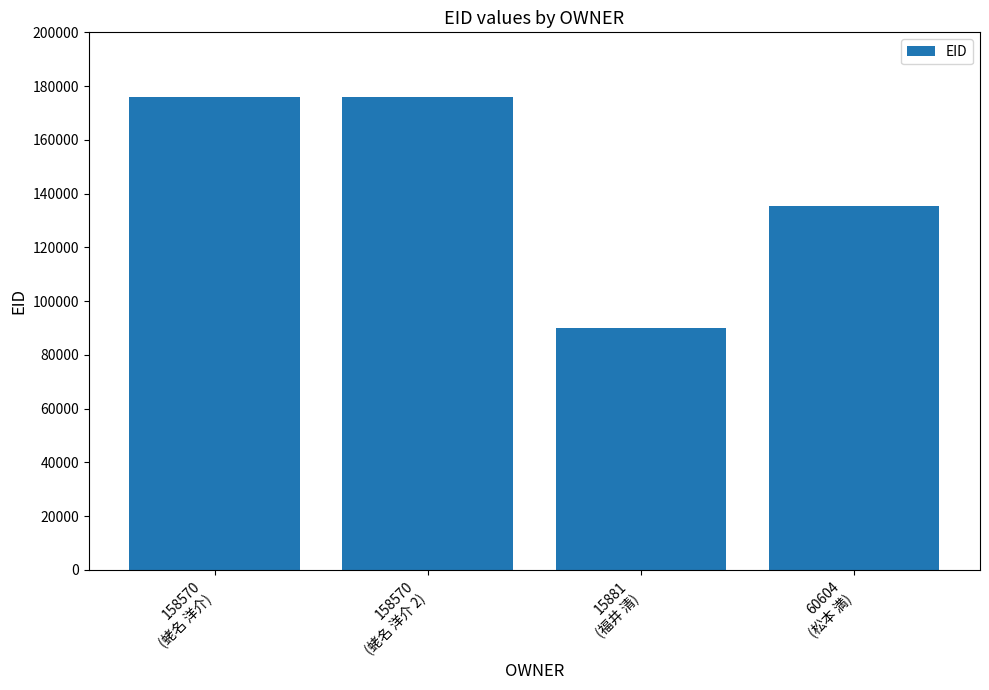

True or false: the data shows 94775 at 158570
(蛯名 洋介).

False